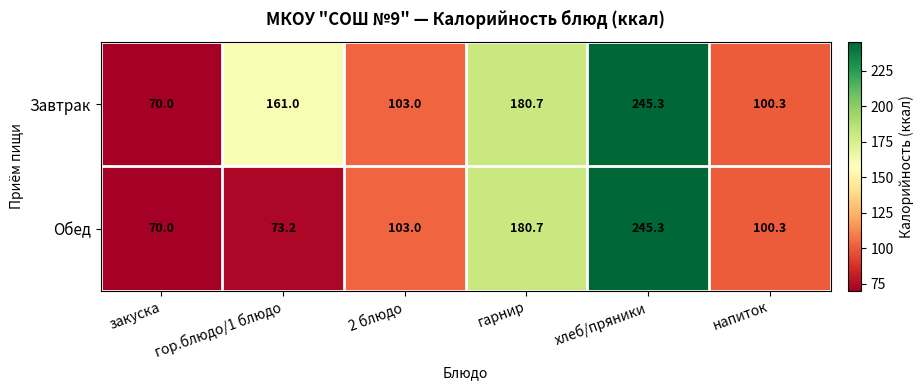

What is the approximate value of Обед at гарнир?

180.7